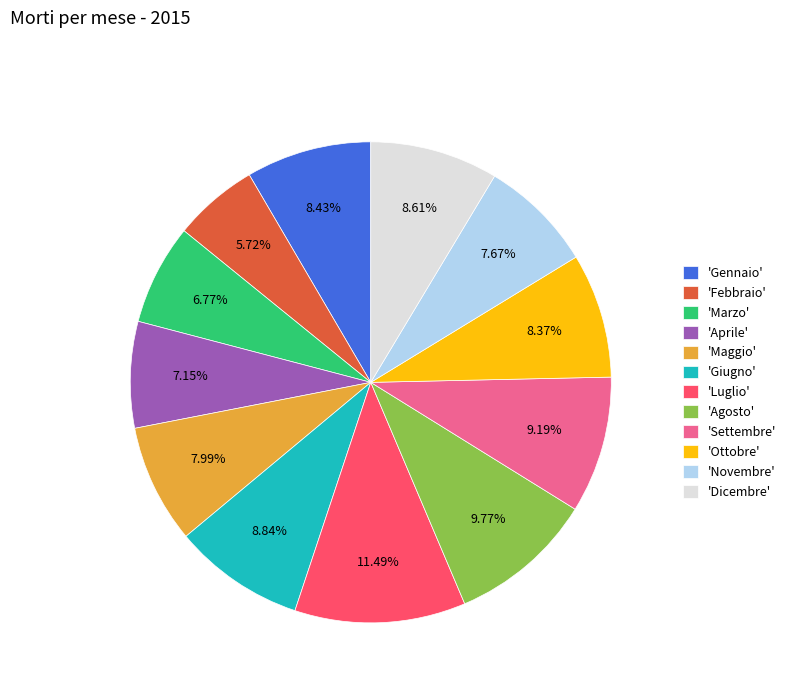

Do 'Ottobre' and 'Luglio' together represent more than half of the pie?

No